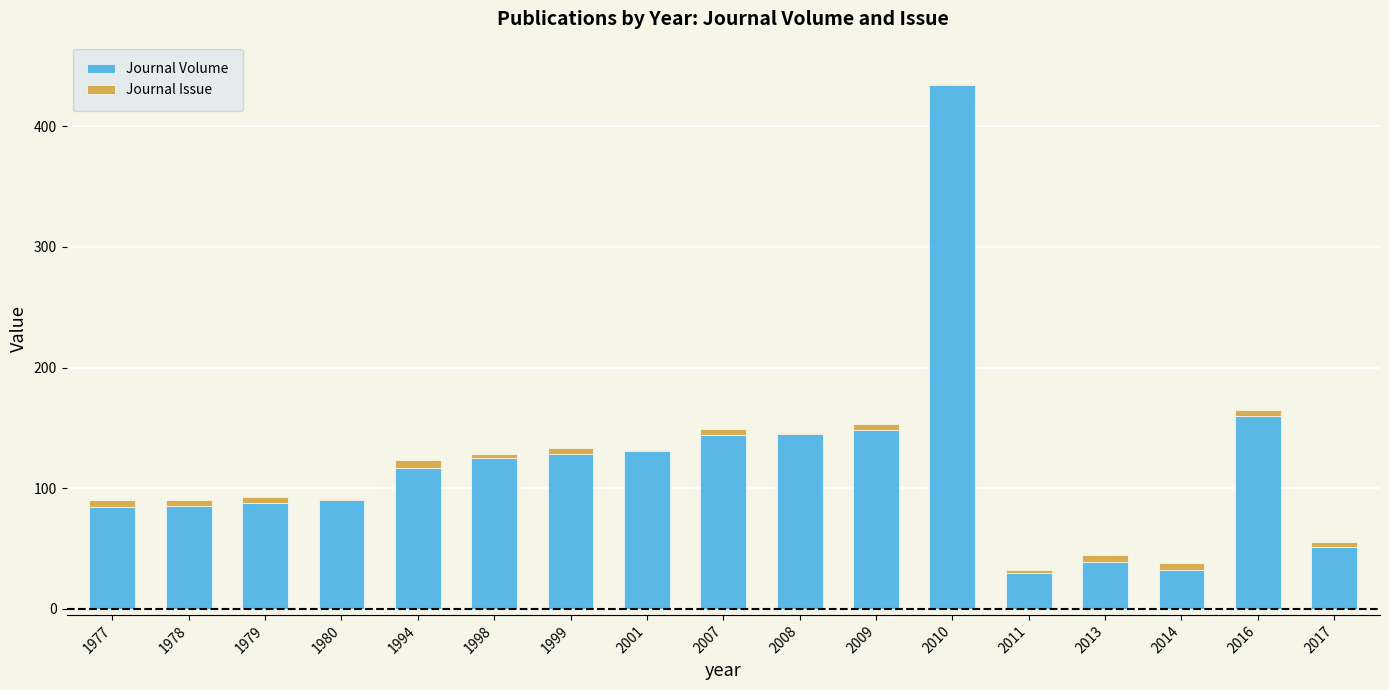

What is the sum of all Journal Volume values?

2031